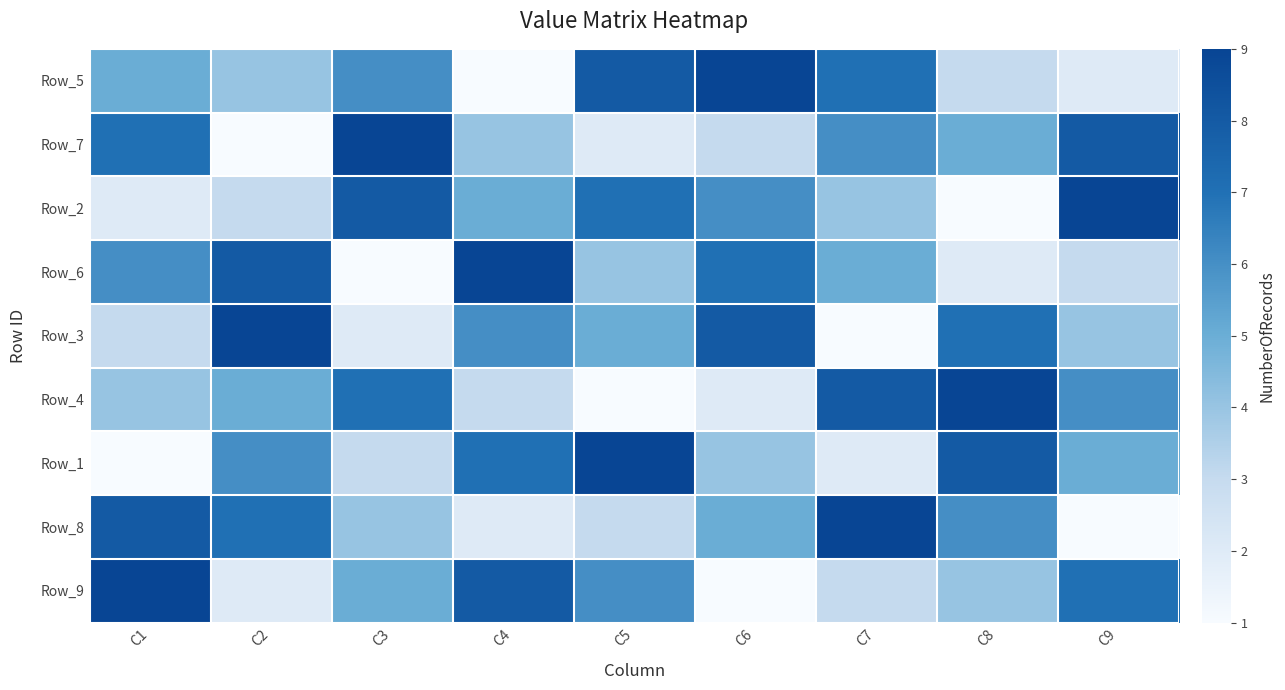

What is the greatest value displayed?

9